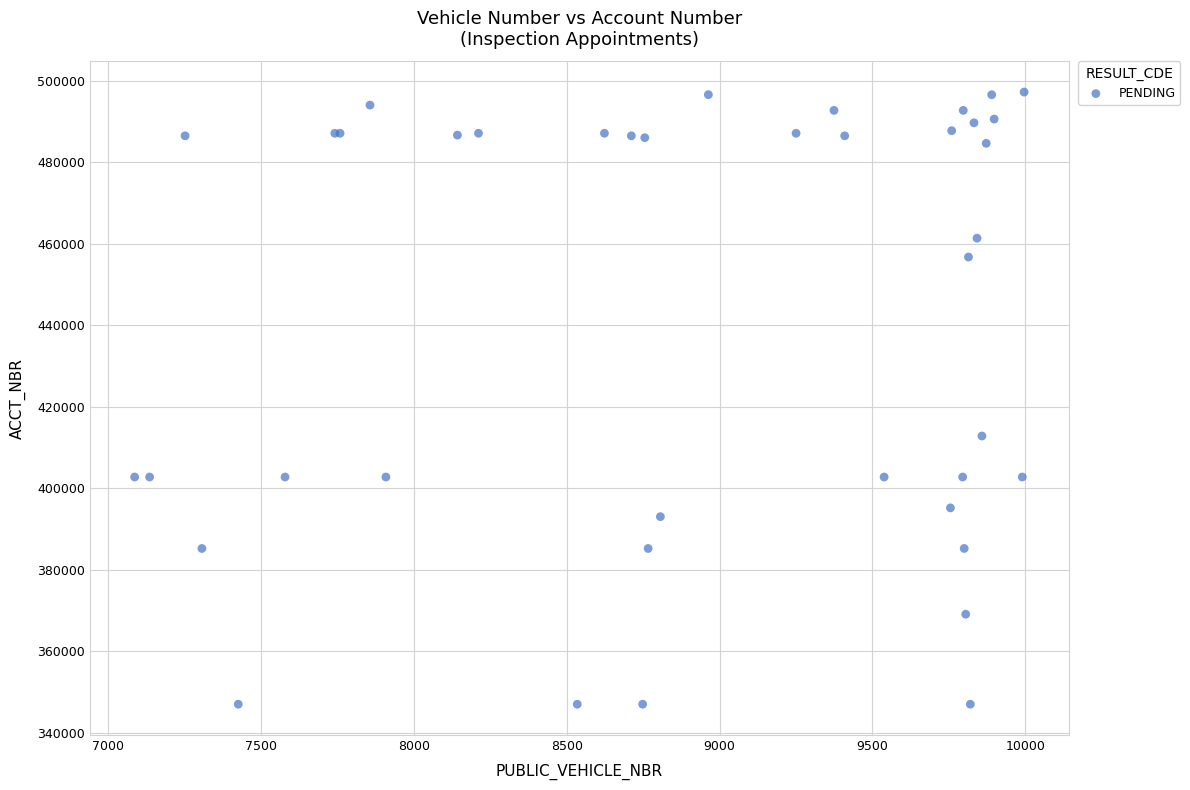

What Y value in the scatter plot is closest to 422133?

412837